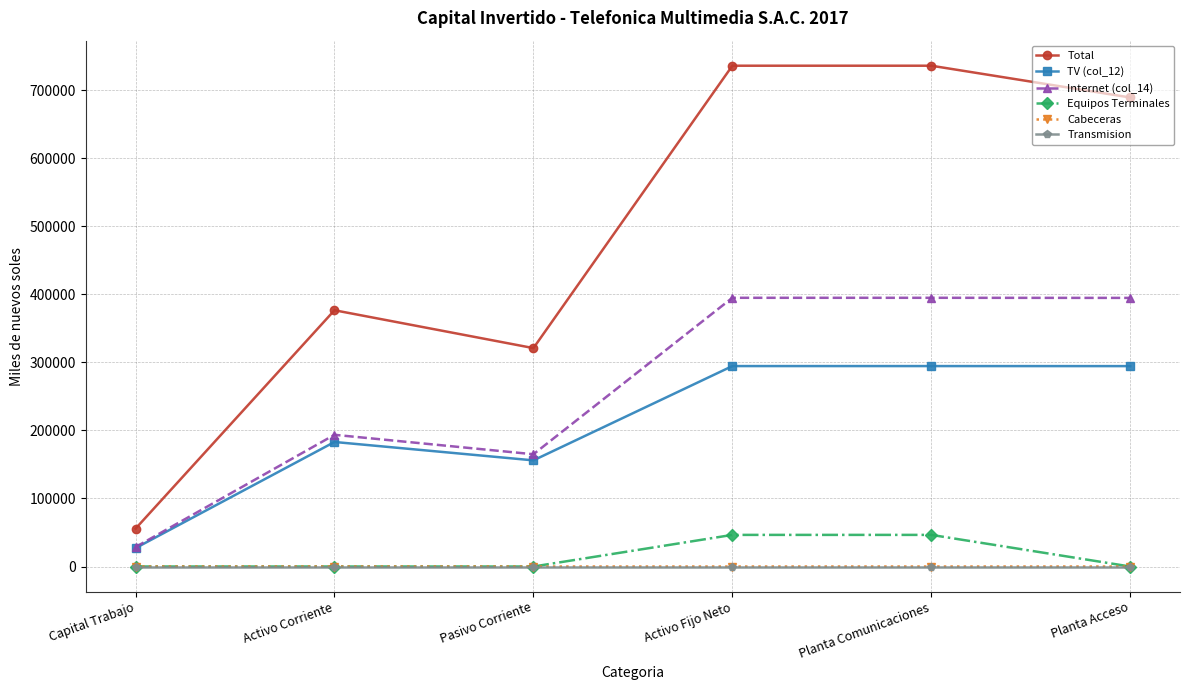

Is this an area chart (filled region under the line)?

No